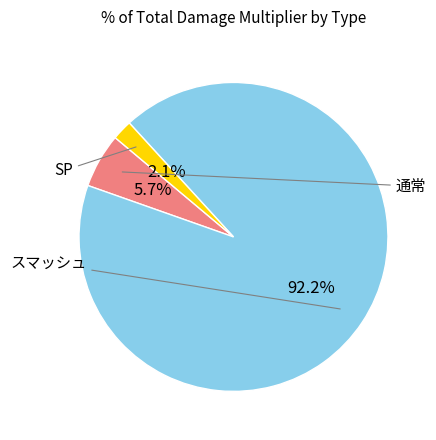

True or false: スマッシュ accounts for 99% of the total.

False